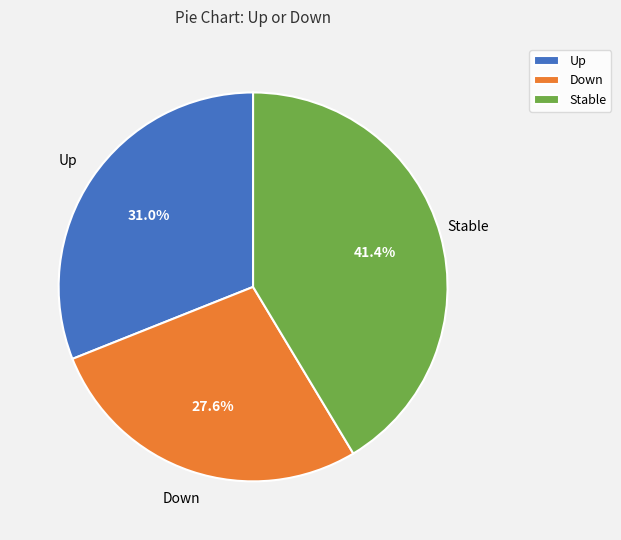

Does any single category account for the majority?

No